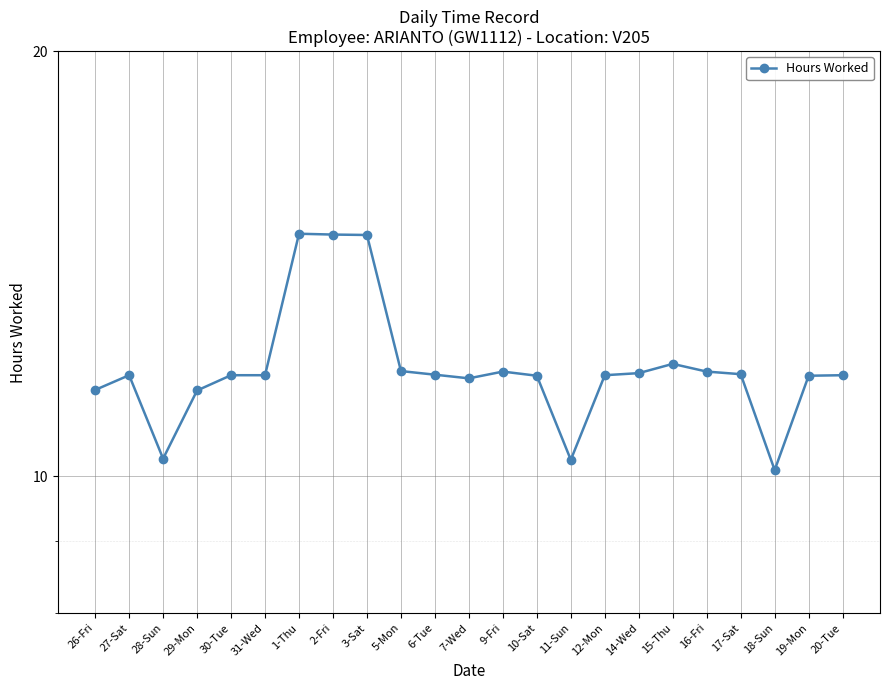

Where is the first local maximum?

27-Sat